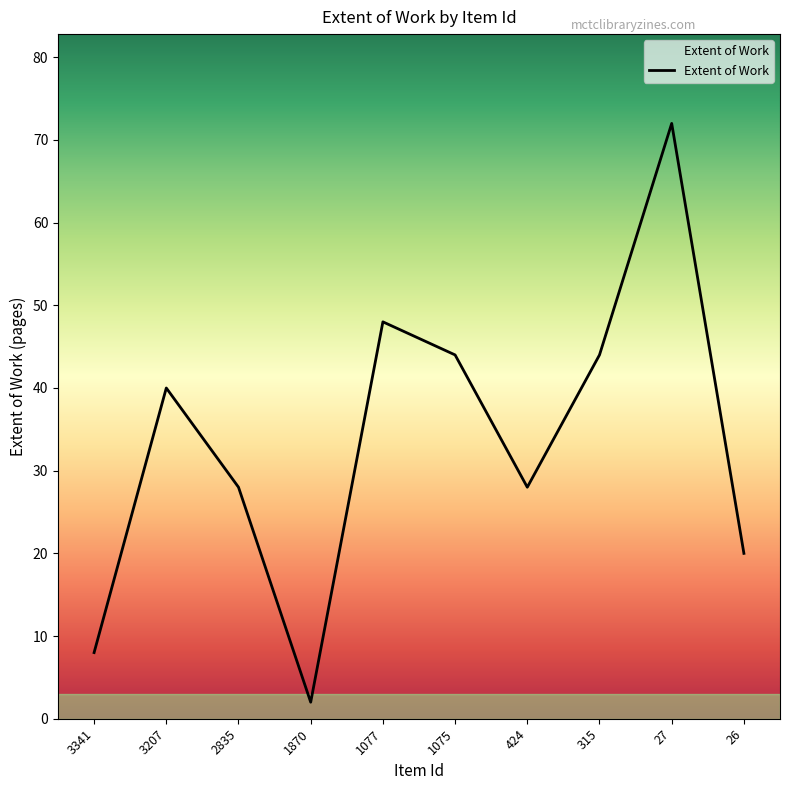

Reading left to right, list all the values displayed in this chart.

8	40	28	2	48	44	28	44	72	20